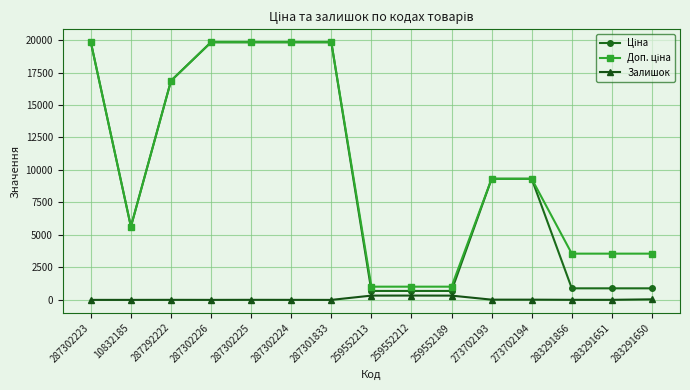

What is the maximum value shown in the chart?

19831.1